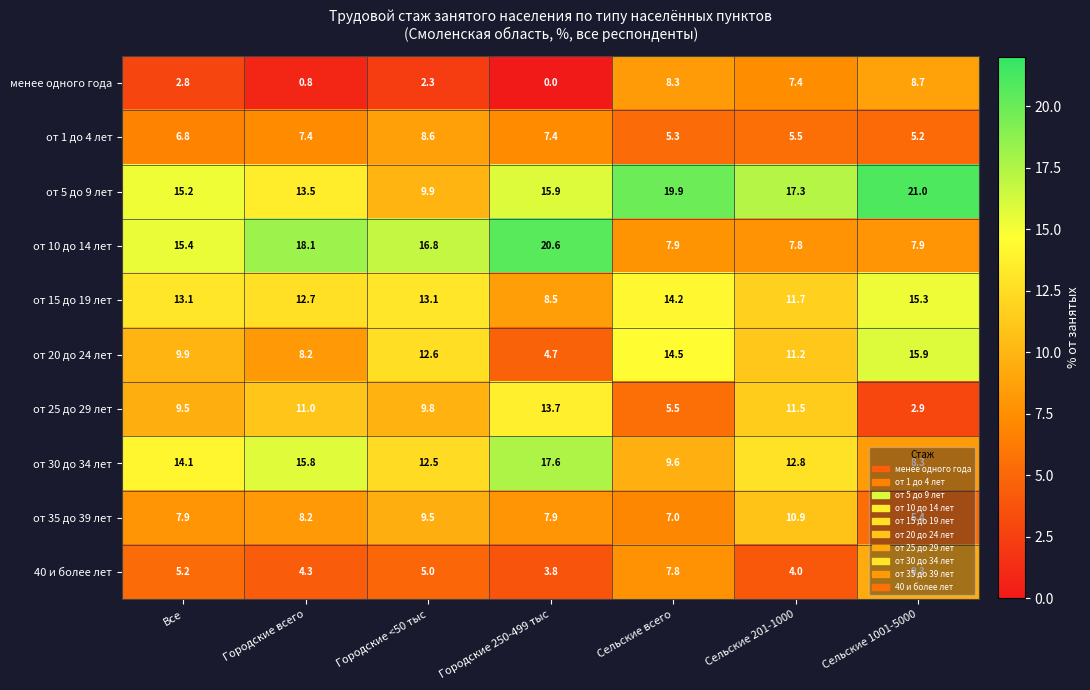

Rank the series by their maximum value, from lowest to highest.

от 1 до 4 лет, менее одного года, 40 и более лет, от 35 до 39 лет, от 25 до 29 лет, от 15 до 19 лет, от 20 до 24 лет, от 30 до 34 лет, от 10 до 14 лет, от 5 до 9 лет